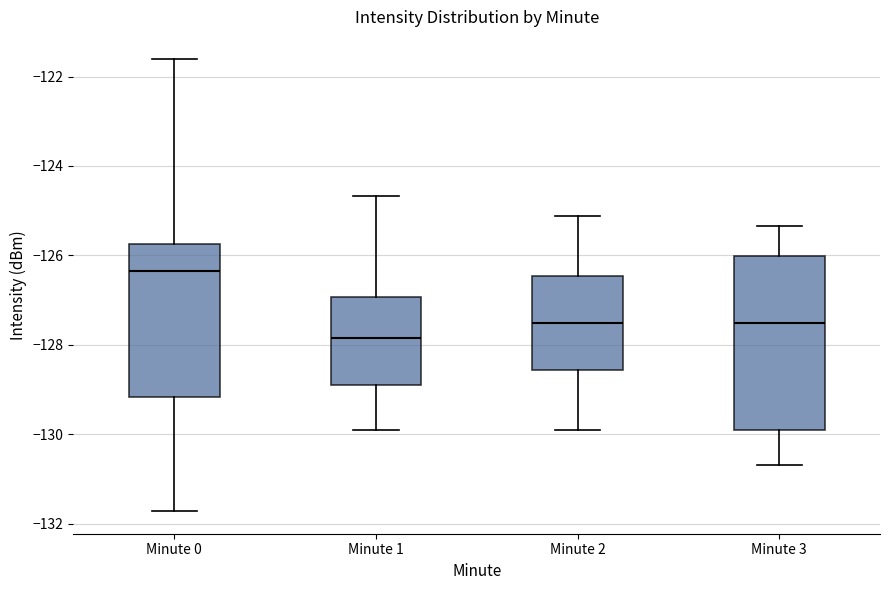

Reading left to right, read every box against the y-axis: the position of its median line, the range the box covers, and the ends of its whiskers. The values are not printed on the chart, so give them approximately, as read against the axis.

Minute 0: median -126.4, box -129.2 to -125.8, whiskers -131.8 to -121.6
Minute 1: median -127.8, box -129.0 to -127.0, whiskers -130.0 to -124.6
Minute 2: median -127.6, box -128.6 to -126.4, whiskers -129.8 to -125.2
Minute 3: median -127.6, box -130.0 to -126.0, whiskers -130.6 to -125.4